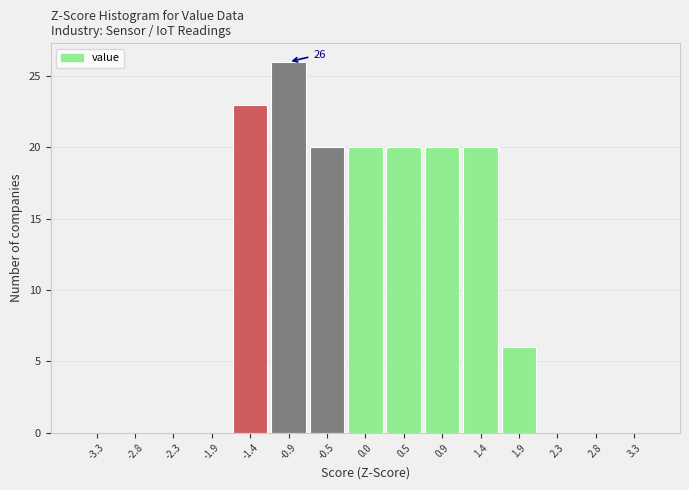

Which range on the x-axis has the tallest bar?

-1.15 to -0.70